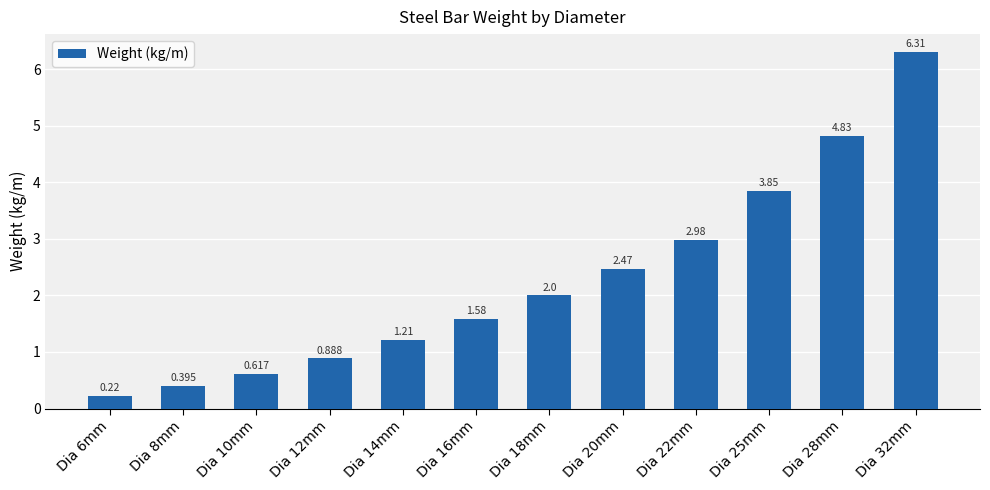

The value at Dia 16mm is 0.6. True or false?

False